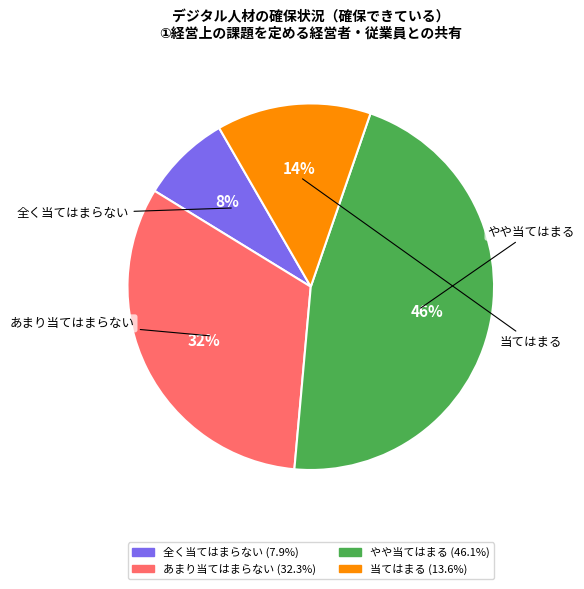

To the nearest percent, what is the difference between the largest and smallest slice percentages?

38%